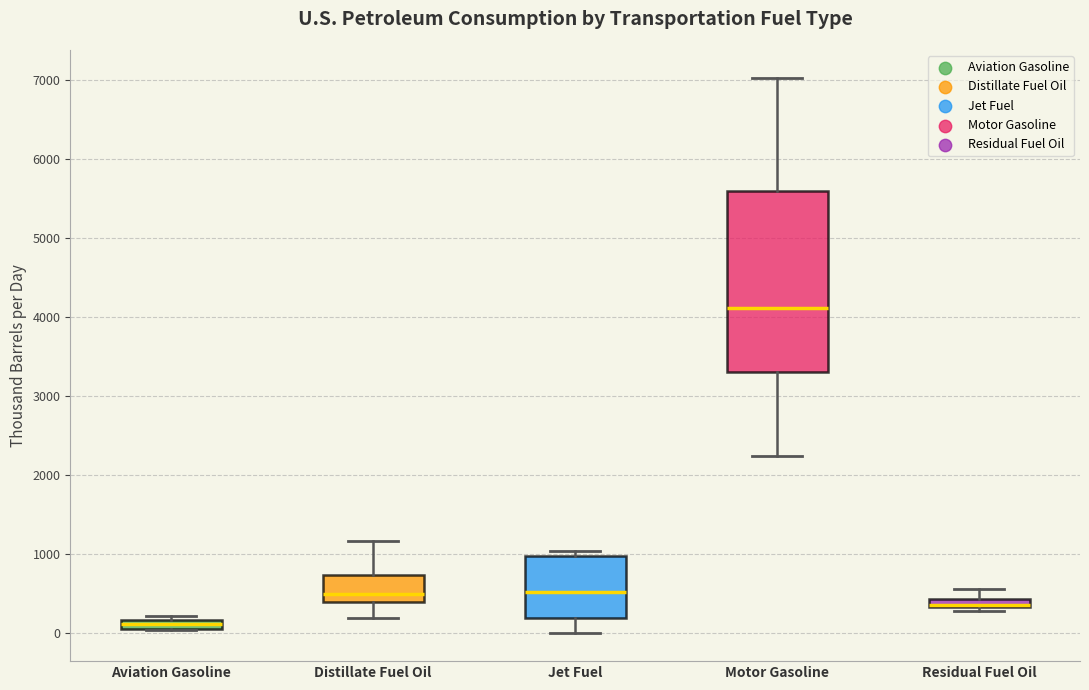

Which box is the tallest, from its lower edge to its upper edge?

Motor Gasoline